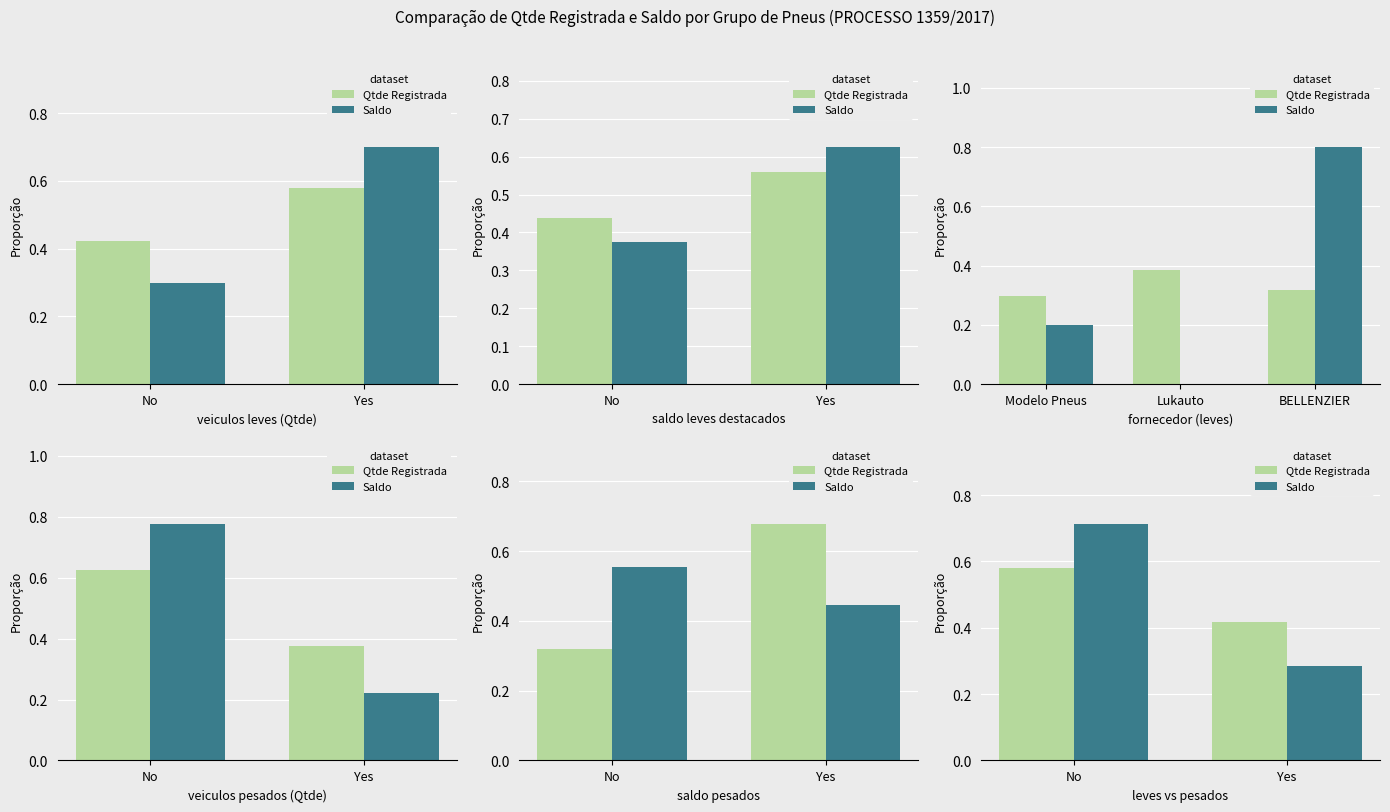

True or false: Qtde Registrada has a value of 0.3 at No.

False